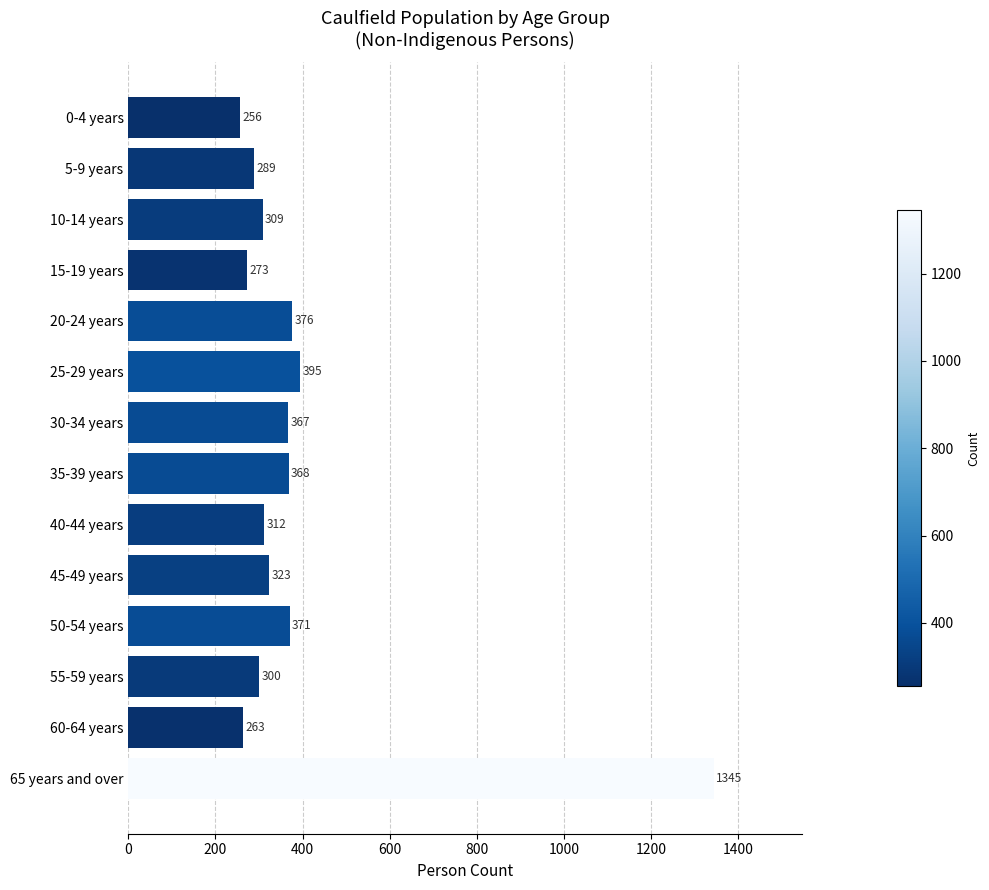

Approximately how many times larger is the value at 50-54 years compared to 45-49 years?

1.1